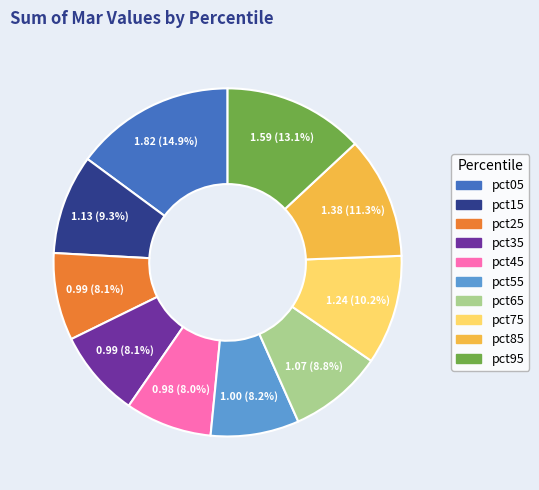

To the nearest percent, what portion does pct35 represent?

8%